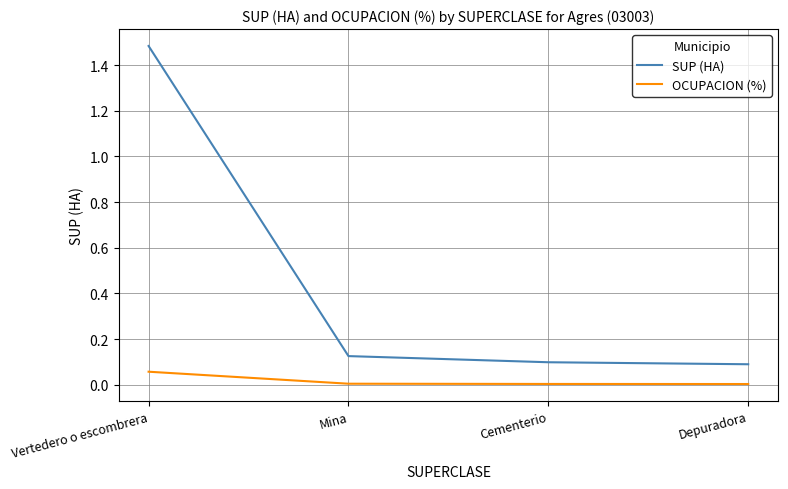

Is it true that OCUPACION (%) equals 0.0 at Mina?

True